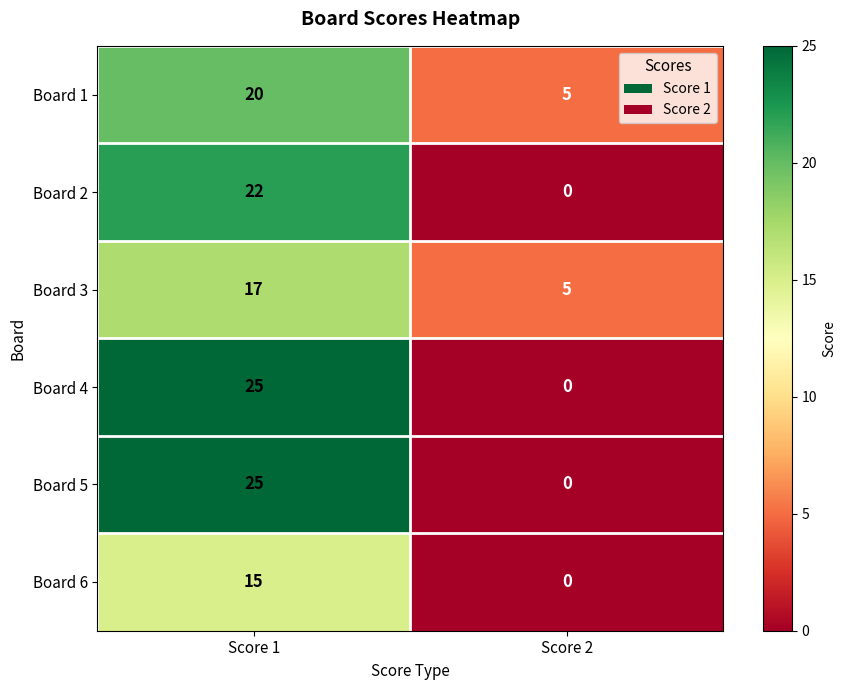

Is the value of Board 4 at Score 1 greater than the value of Board 1 at Score 2?

Yes